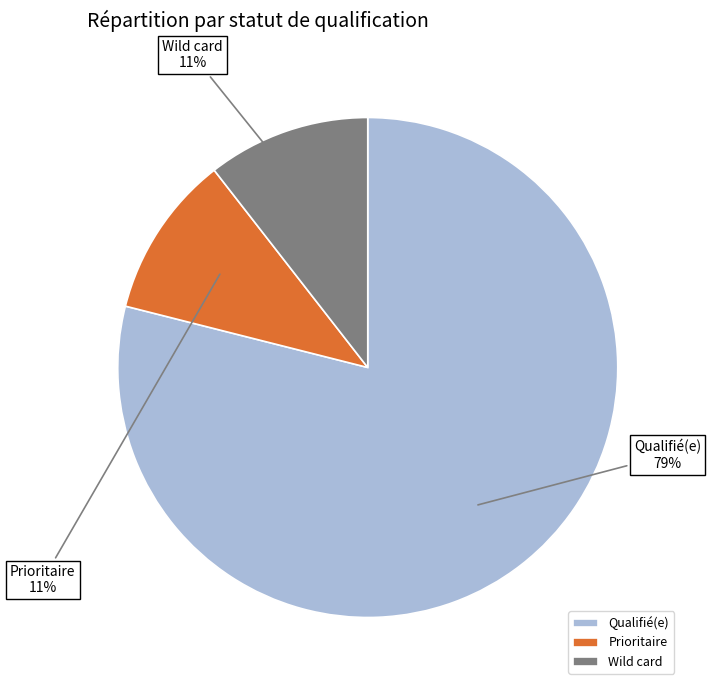

What is the largest slice in the pie chart?

Qualifié(e)